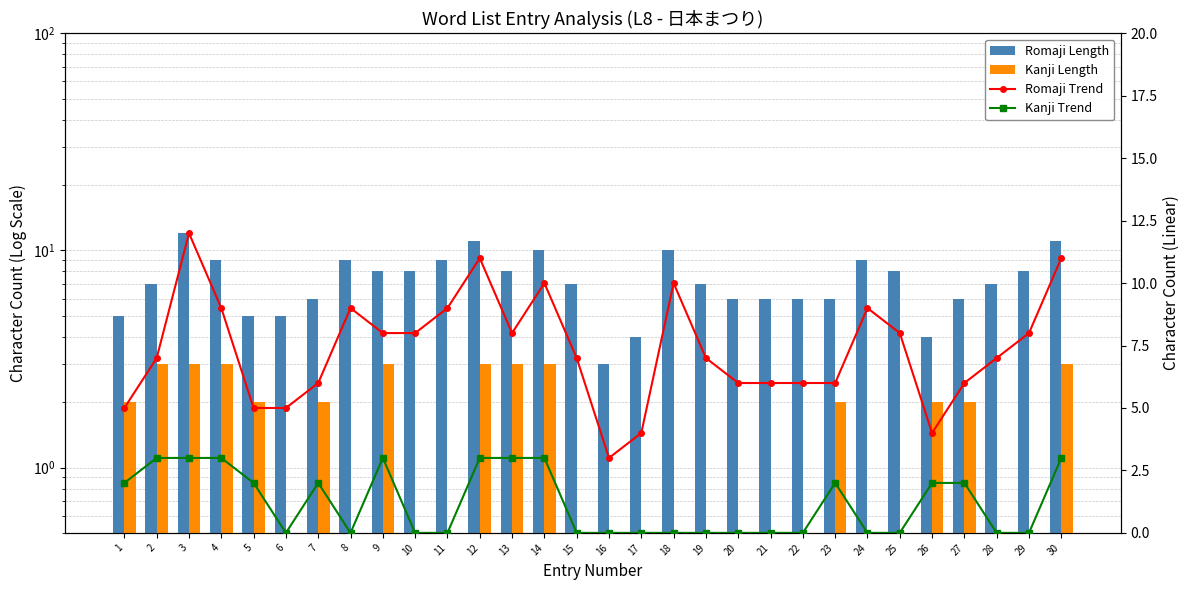

What is the approximate value of Romaji Length at 29?

8